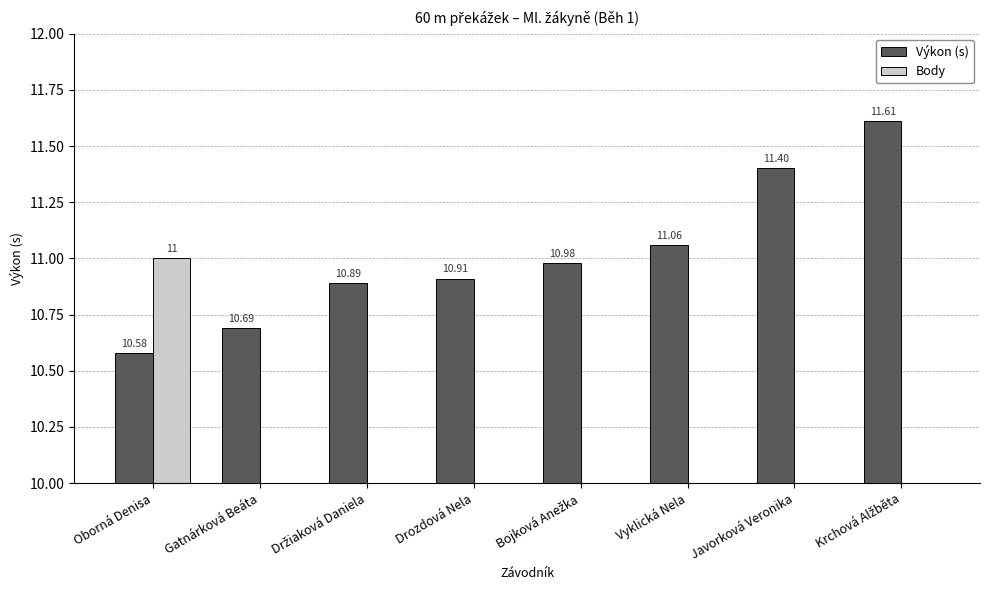

What is the difference between the Výkon (s) values at Držiaková Daniela and Bojková Anežka?

0.1